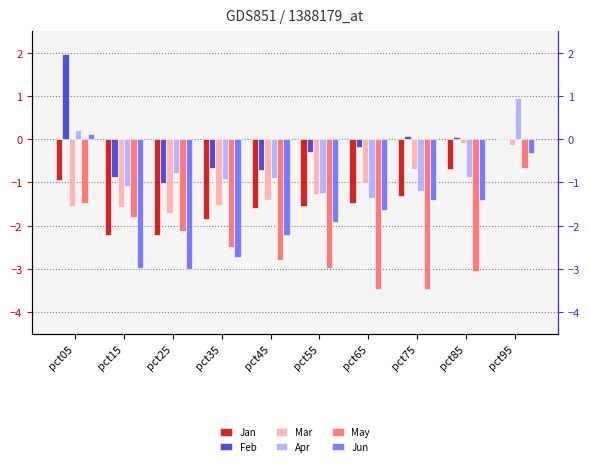

Where does the Jan series first go above -1?

pct05